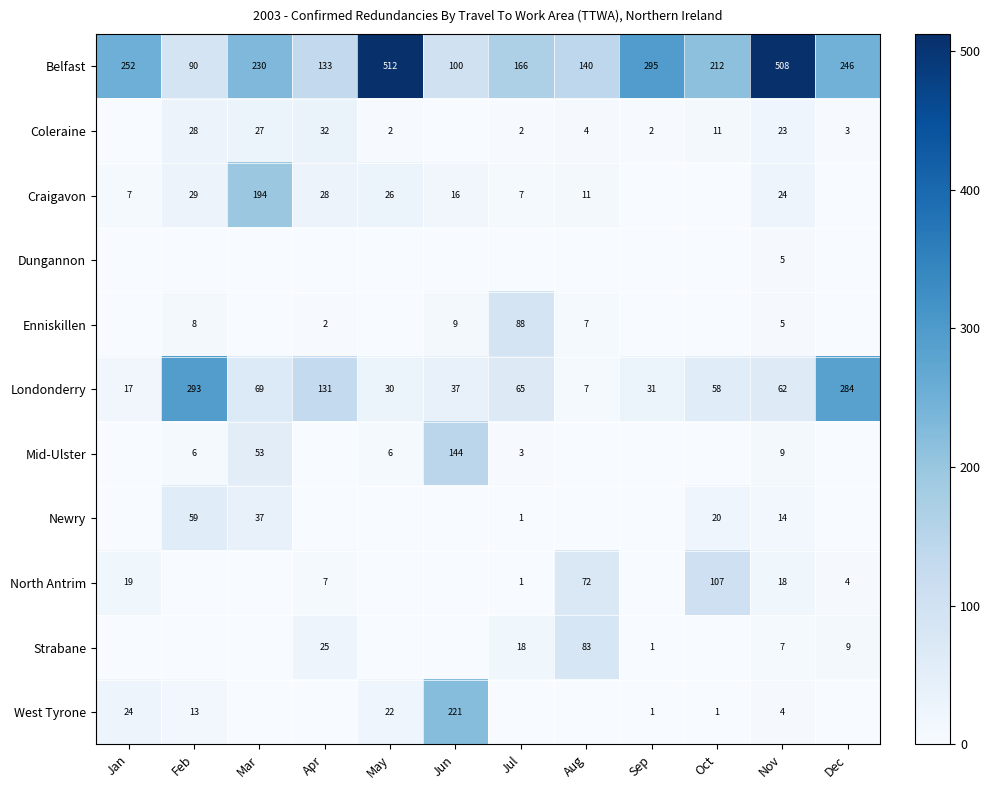

How many positive values does the Enniskillen series have?

6